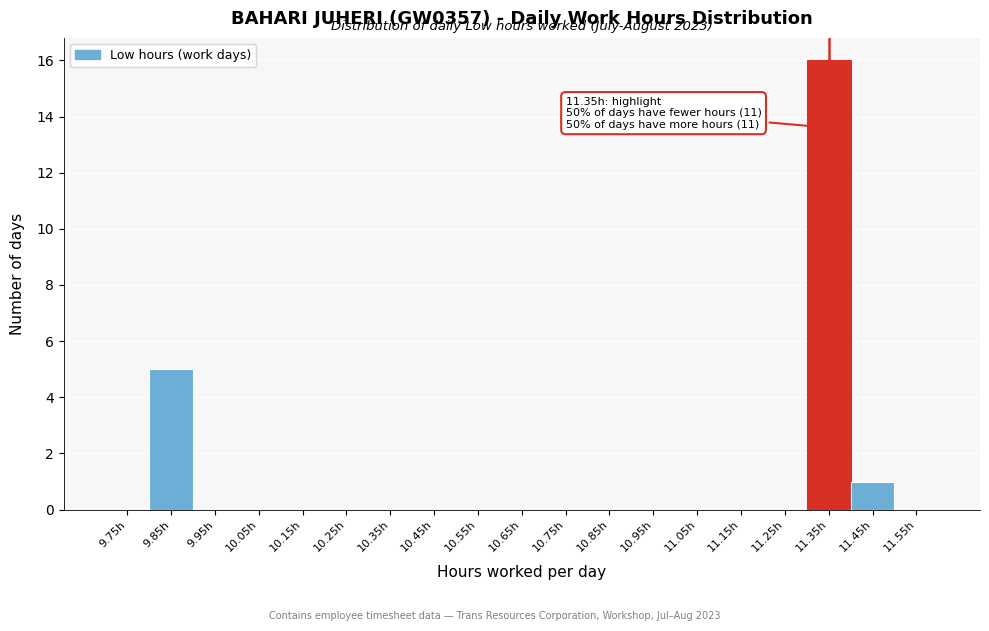

Which range on the x-axis has the tallest bar?

11.3 to 11.4